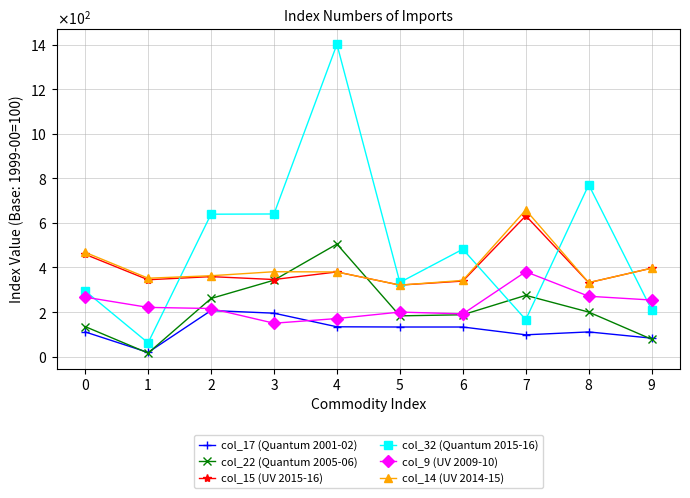

What are all the series names shown in the legend?

col_17 (Quantum 2001-02), col_22 (Quantum 2005-06), col_15 (UV 2015-16), col_32 (Quantum 2015-16), col_9 (UV 2009-10), col_14 (UV 2014-15)